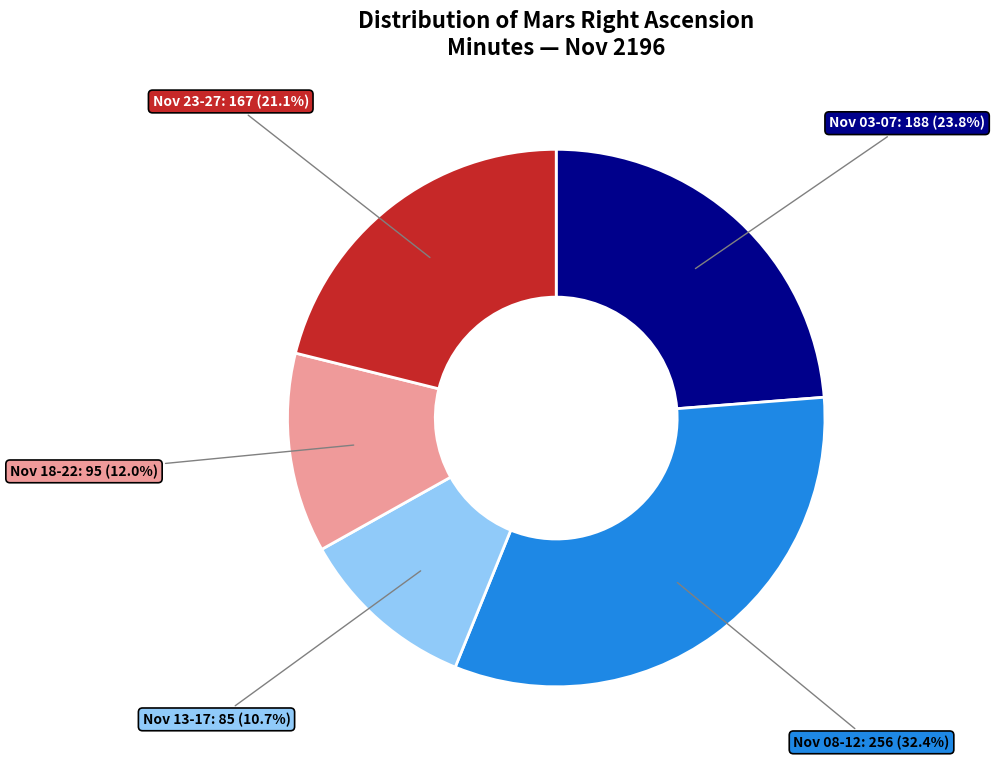

Does any single category account for the majority?

No